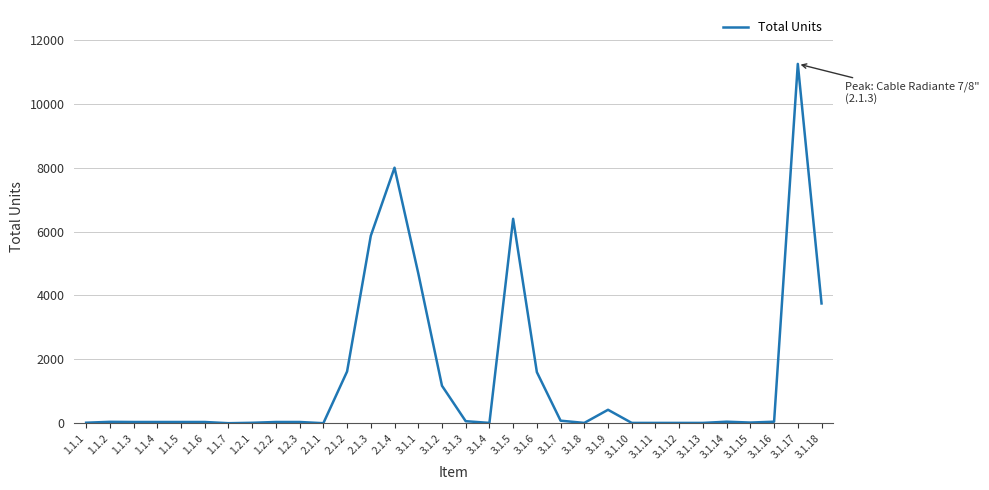

Where is the data nearest to the value 5625?

2.1.3